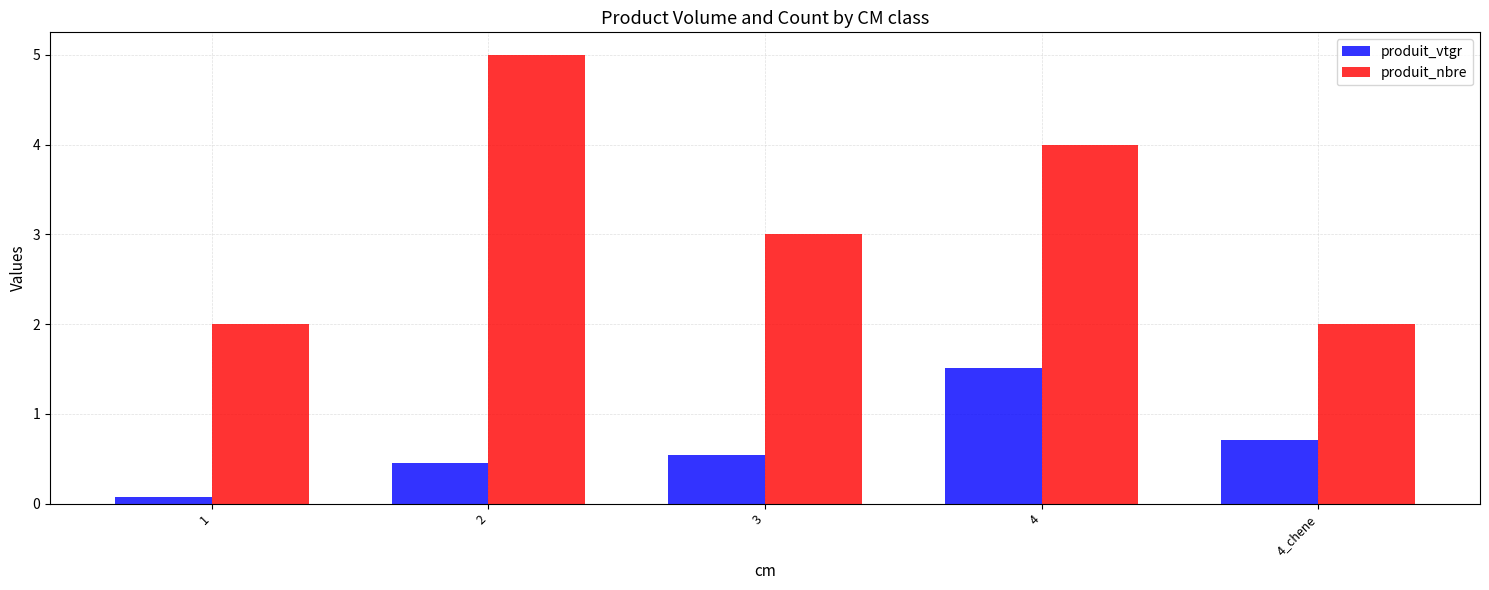

Is it true that produit_nbre equals 3.3 at 4_chene?

False